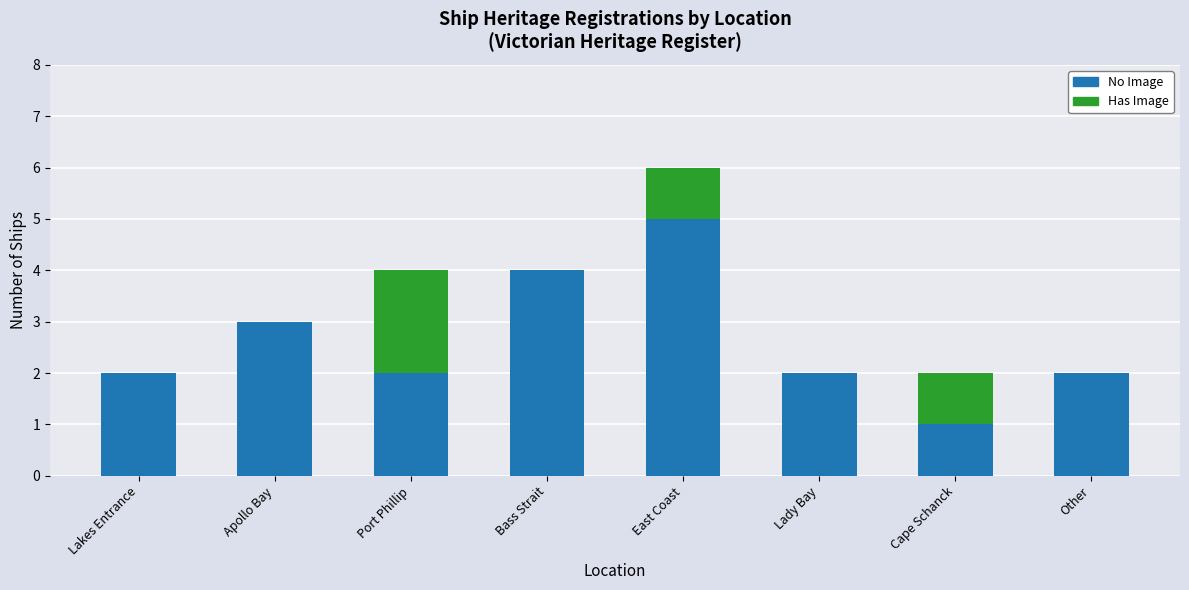

The value of No Image at Other is 2. True or false?

True